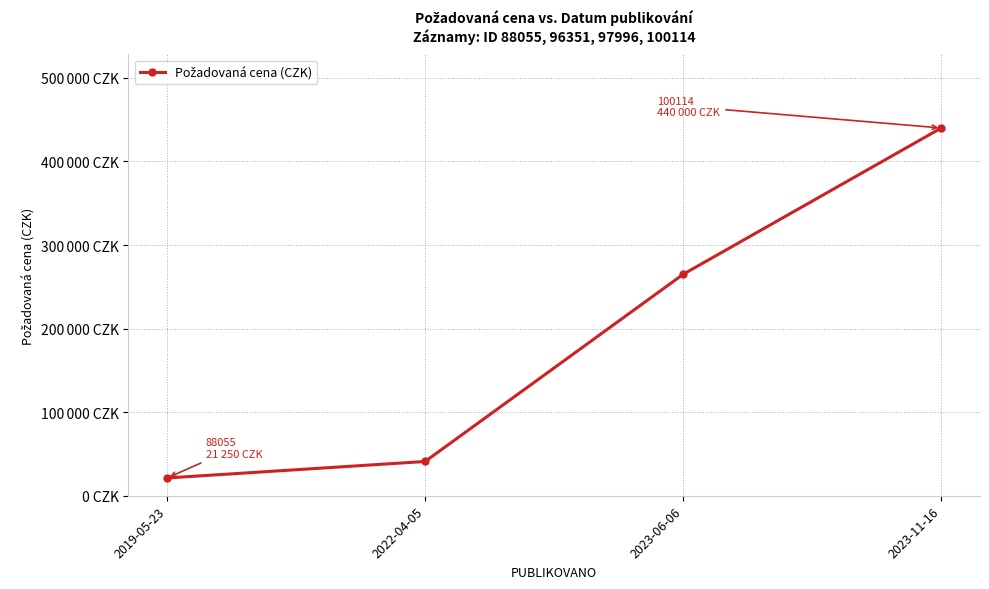

Does the chart have visible grid lines?

Yes